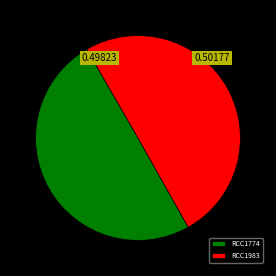

Do RCC1774 and RCC1983 together represent more than half of the pie?

Yes